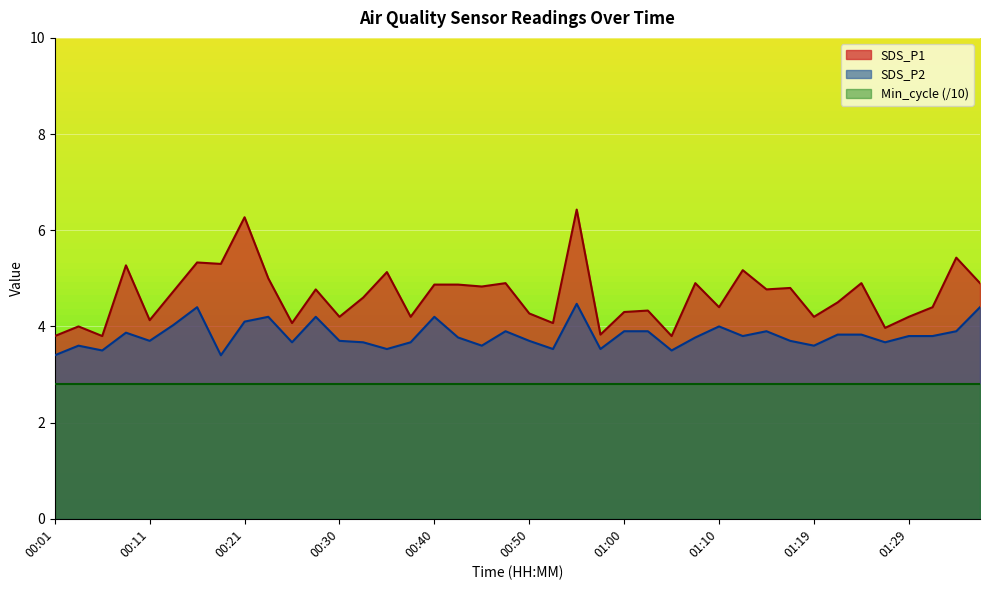

True or false: SDS_P2 and SDS_P1 cross at least once.

False